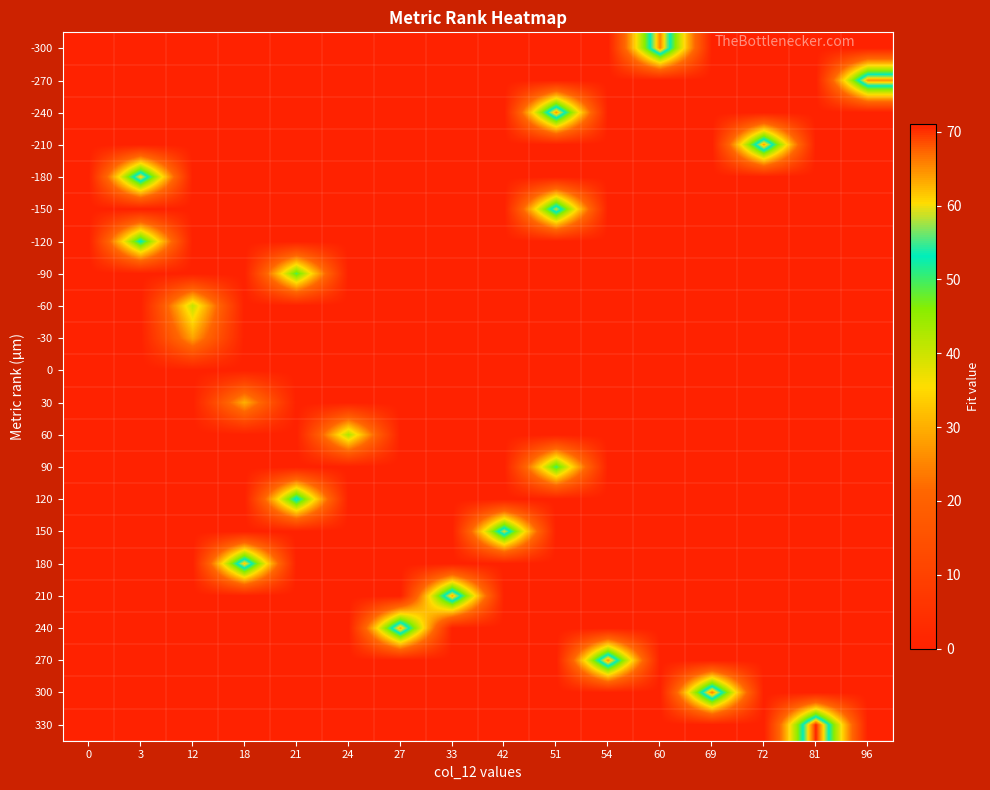

At 0, list the series in order from smallest to largest.

-300, -270, -240, -210, -180, -150, -120, -90, -60, -30, 0, 30, 60, 90, 120, 150, 180, 210, 240, 270, 300, 330